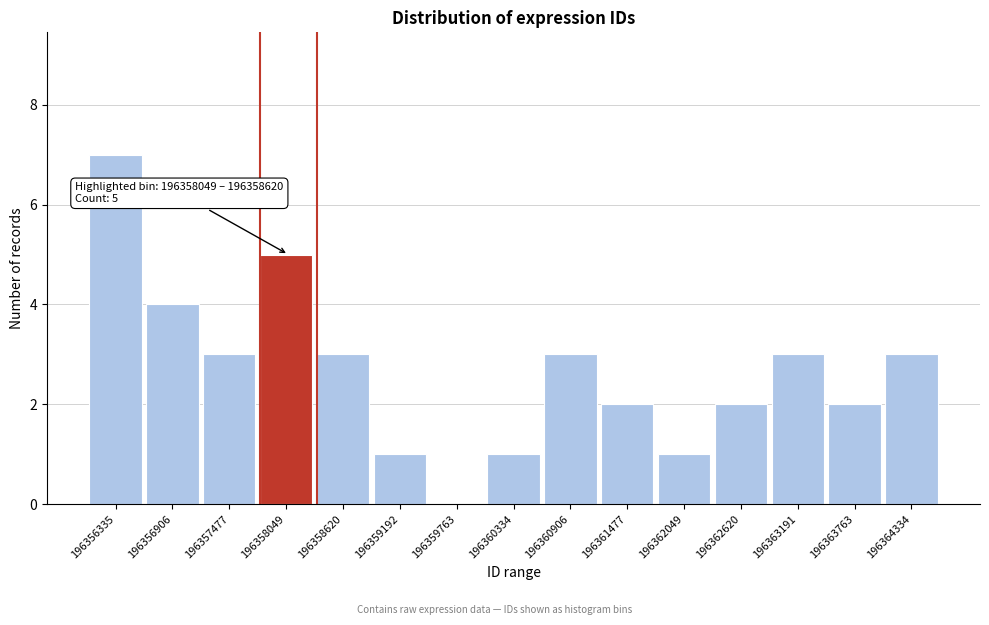

Reading left to right, list all the values displayed in this chart.

196356335=7	196356906=4	196357477=3	196358049=5	196358620=3	196359192=1	196359763=0	196360334=1	196360906=3	196361477=2	196362049=1	196362620=2	196363191=3	196363763=2	196364334=3